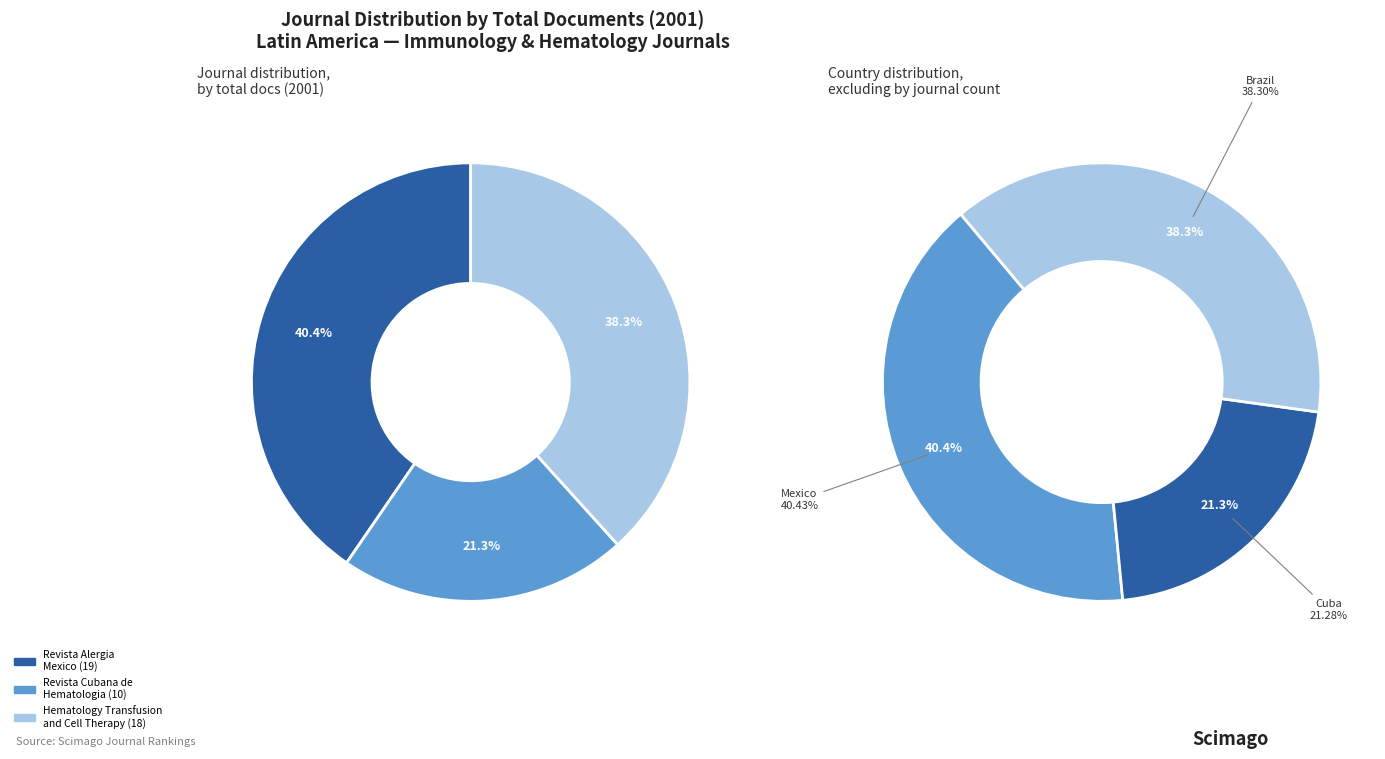

To the nearest percent, what portion does Revista Alergia Mexico represent?

40%